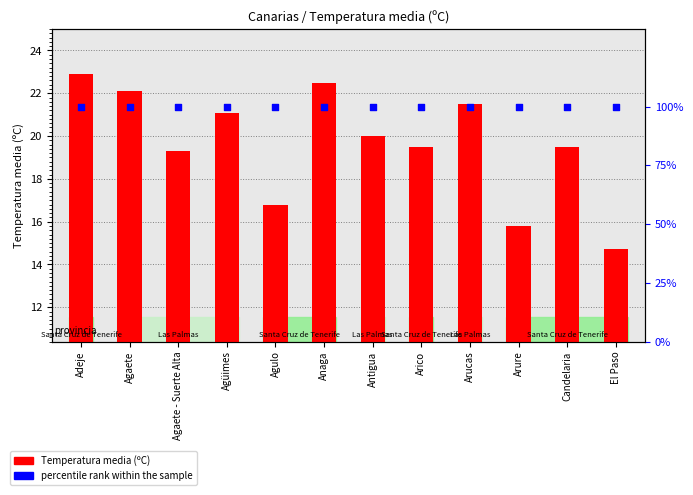

Is the value of percentile rank within the sample at Arico greater than the value of Temperatura media (ºC) at Agaete - Suerte Alta?

Yes